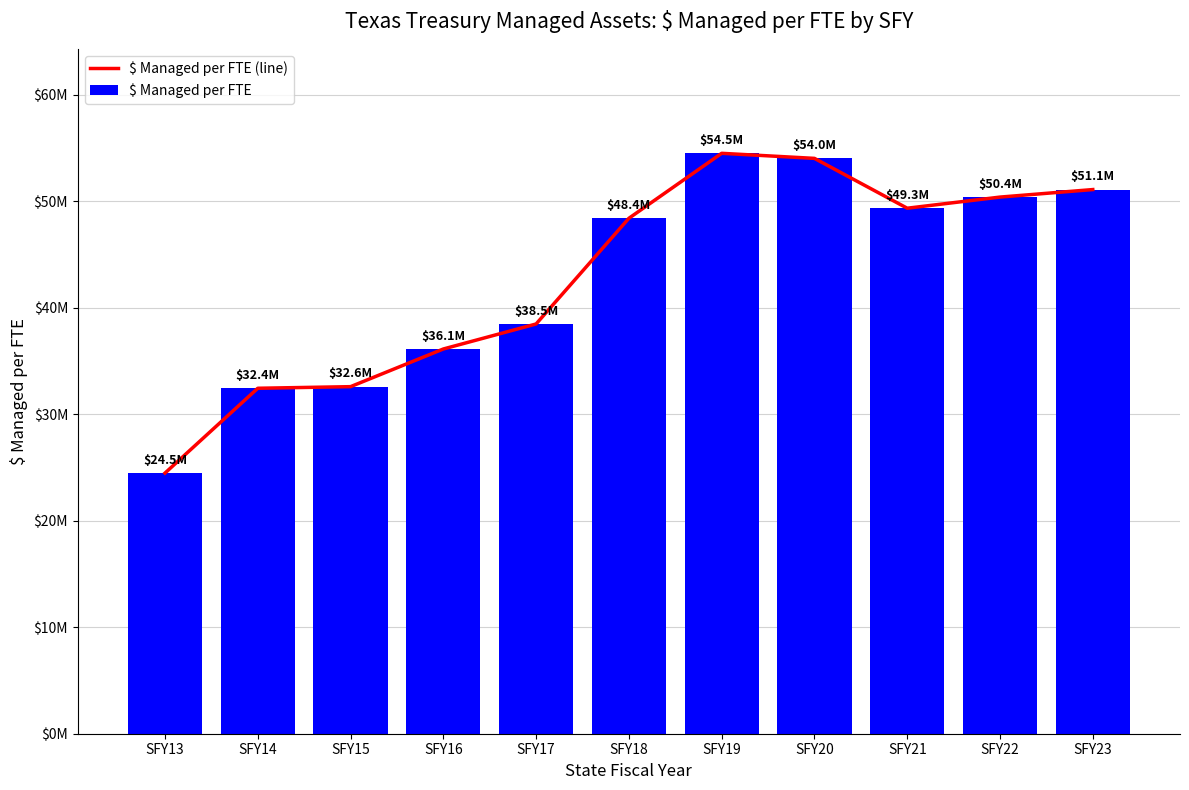

Reading left to right, list all the values displayed in this chart.

$ Managed per FTE (line): SFY13=24471921.1	SFY14=32435580.7	SFY15=32586008.2	SFY16=36122571.8	SFY17=38471681.3	SFY18=48395299.8	SFY19=54495105.3	SFY20=54019652.2	SFY21=49340179.9	SFY22=50384941.8	SFY23=51091092.6
$ Managed per FTE: SFY13=24471921.1	SFY14=32435580.7	SFY15=32586008.2	SFY16=36122571.8	SFY17=38471681.3	SFY18=48395299.8	SFY19=54495105.3	SFY20=54019652.2	SFY21=49340179.9	SFY22=50384941.8	SFY23=51091092.6